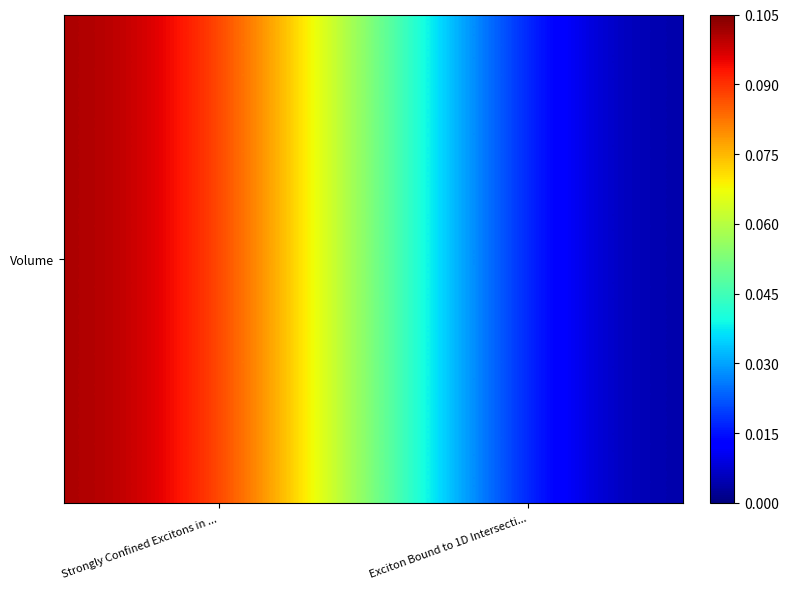

What is the difference between the maximum and minimum values?

0.1